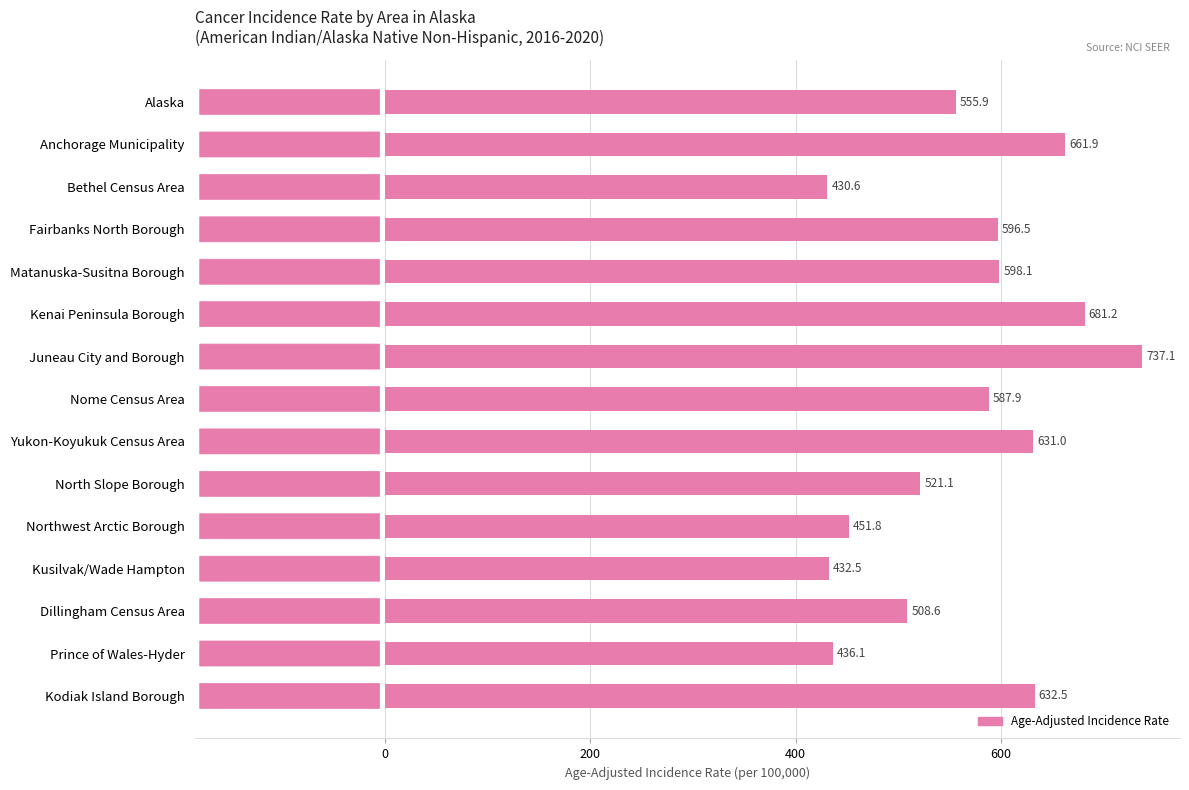

Where is the data nearest to the value 583?

Nome Census Area